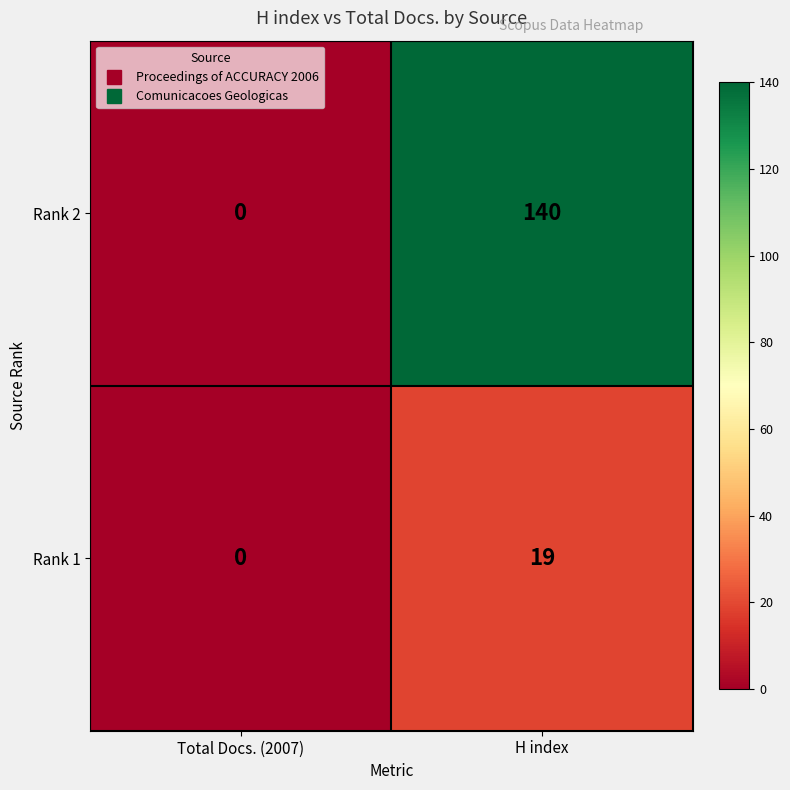

The value of Rank 2 at Total Docs. (2007) is 0. True or false?

True